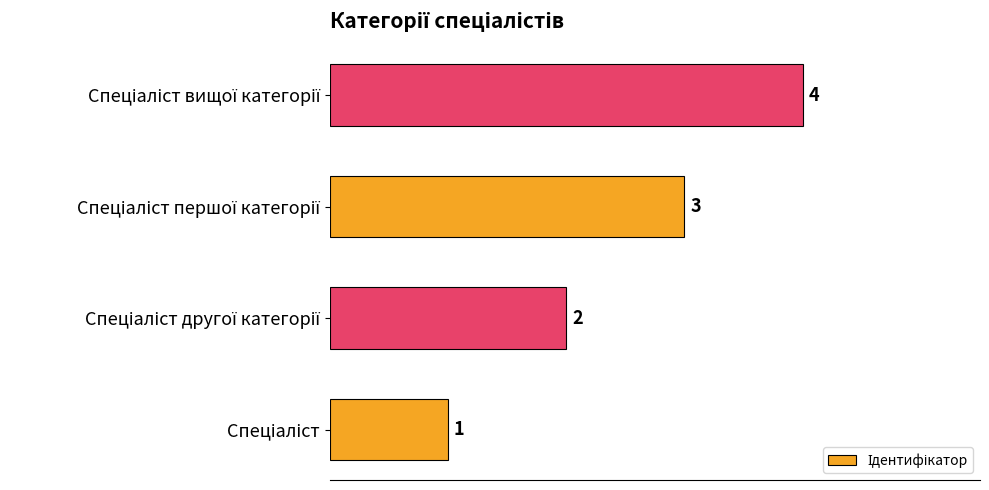

What is the difference between the maximum and minimum values?

3